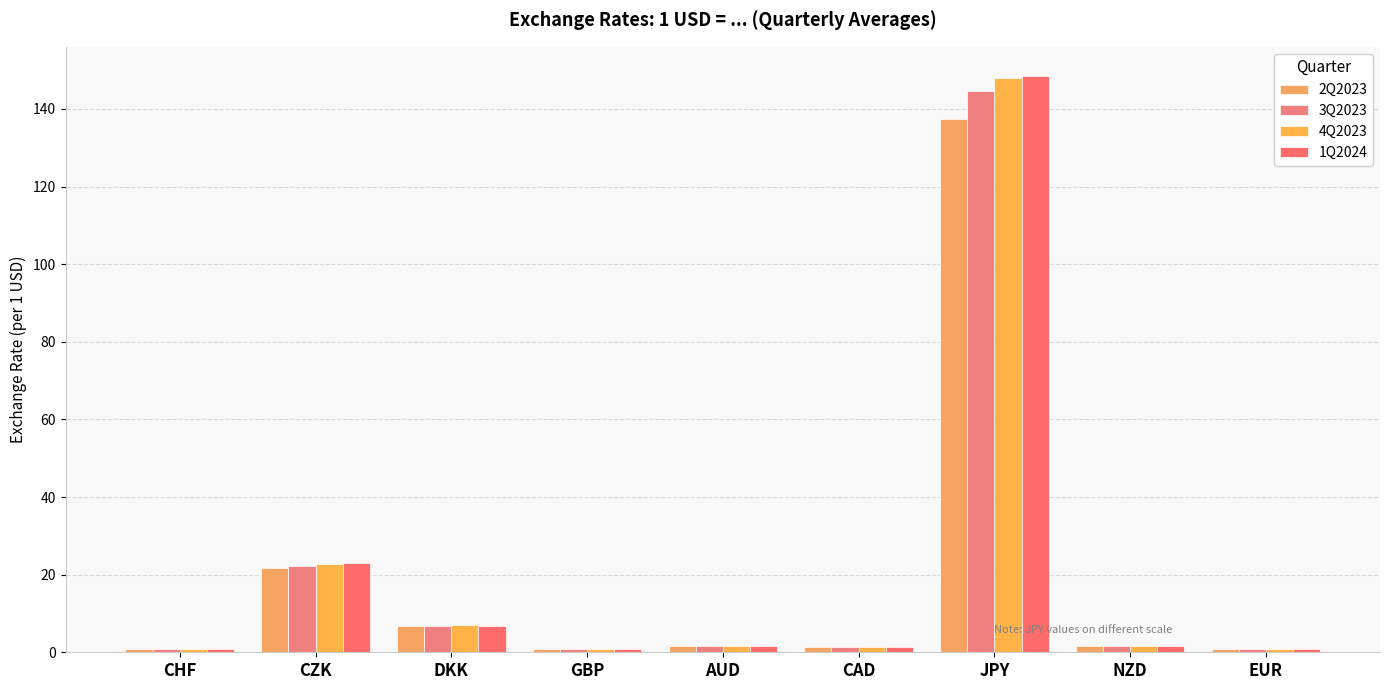

What is the sum of the 3Q2023 values at DKK and AUD?

8.4